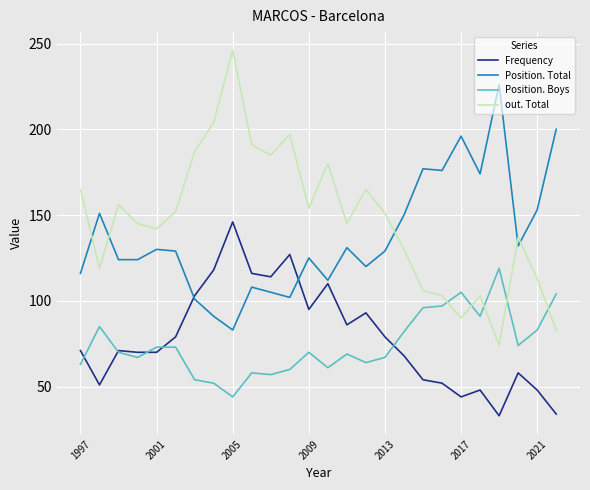

Which series has the largest total across all categories?

out. Total